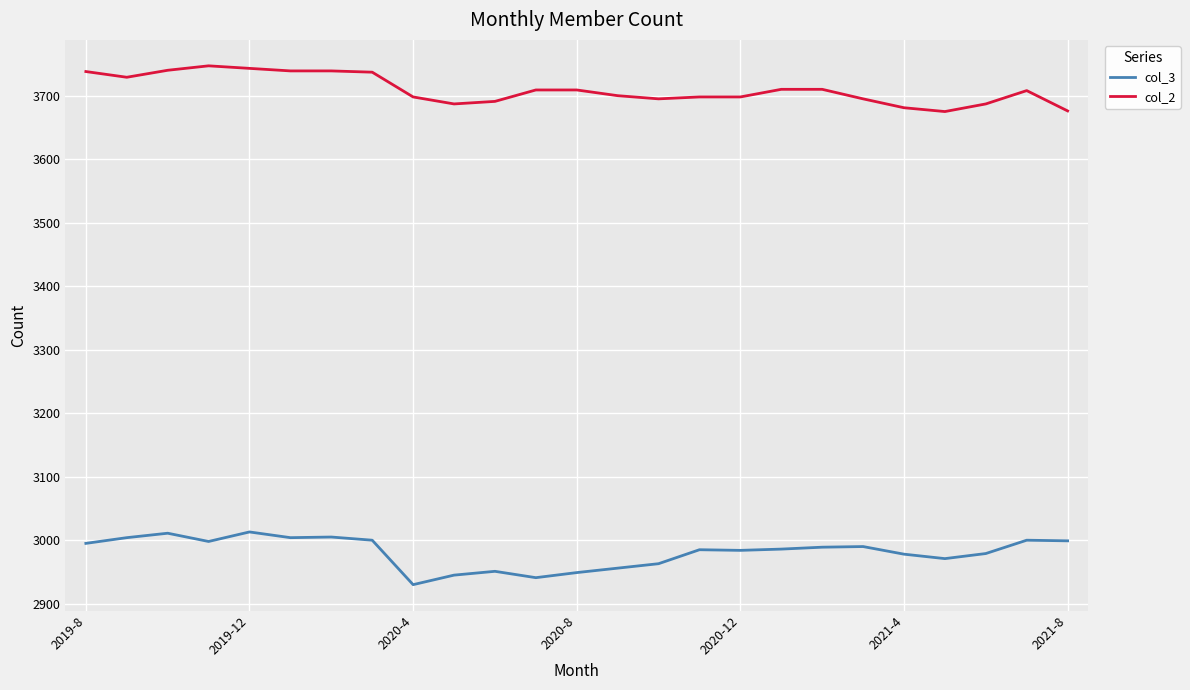

Which series has the largest total across all categories?

col_2